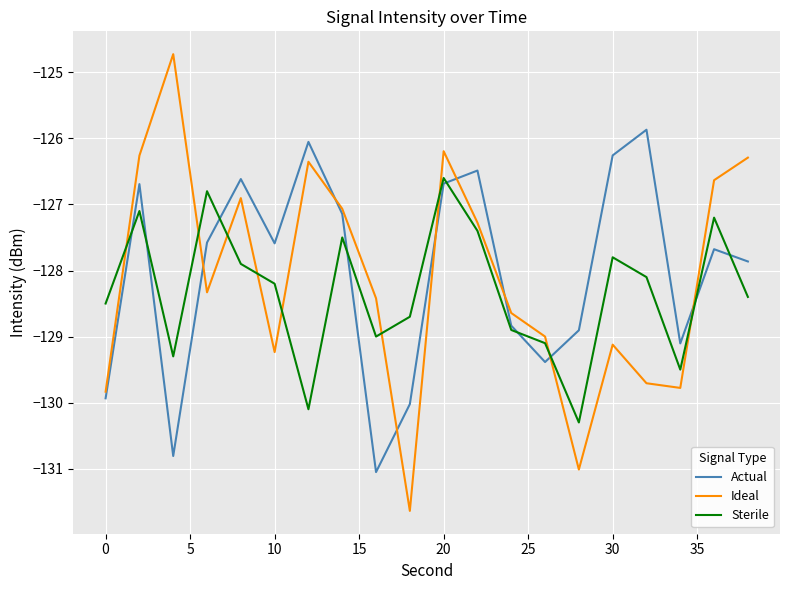

How many series are shown in this chart?

3